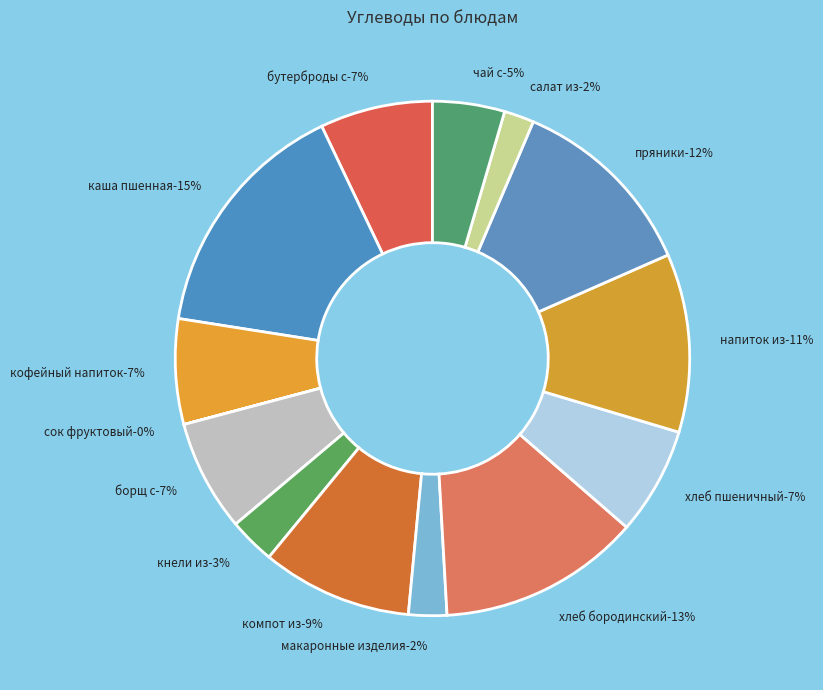

To the nearest percent, what percentage of the pie is ПРЯНИКИ?

12%